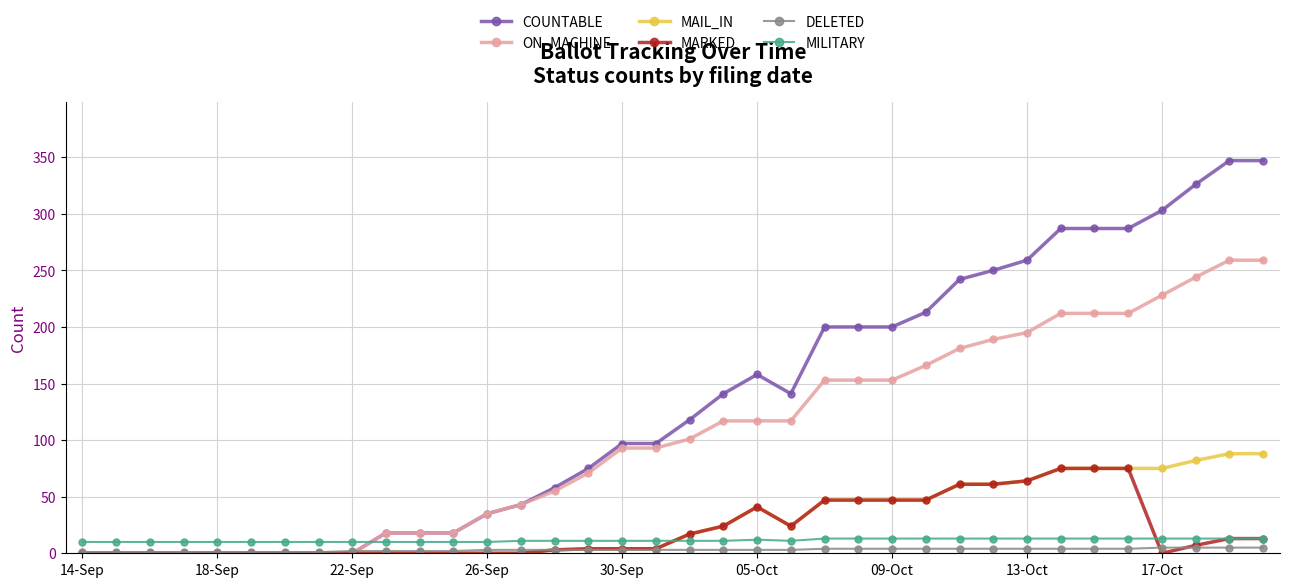

What are all the series names shown in the legend?

COUNTABLE, ON_MACHINE, MAIL_IN, MARKED, DELETED, MILITARY